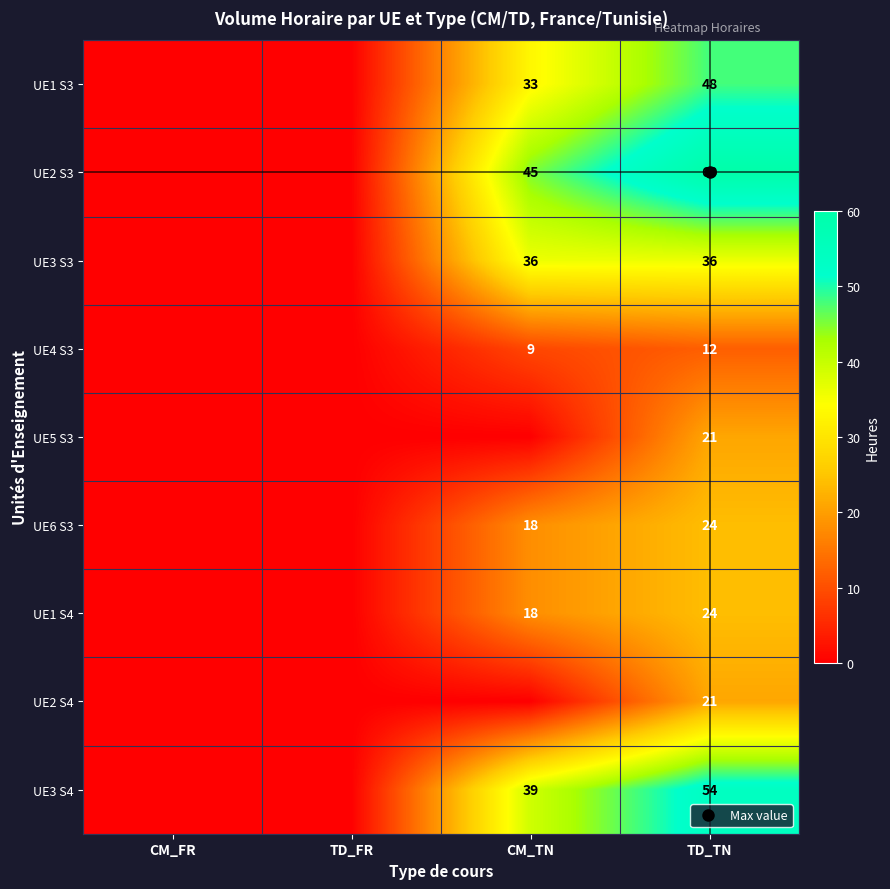

At how many categories does at least one series exceed 10?

2